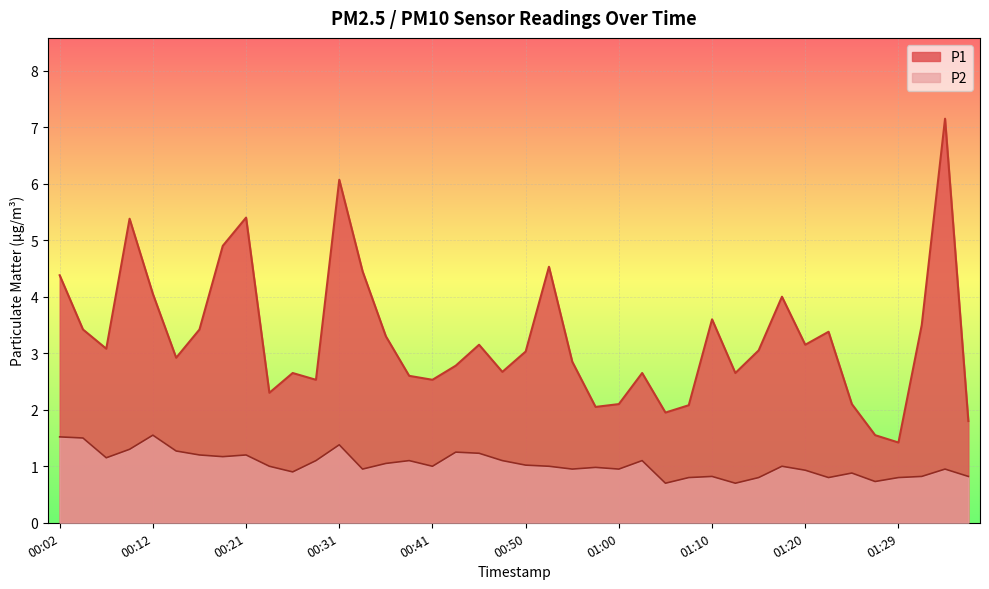

How many lines are shown in the chart?

2